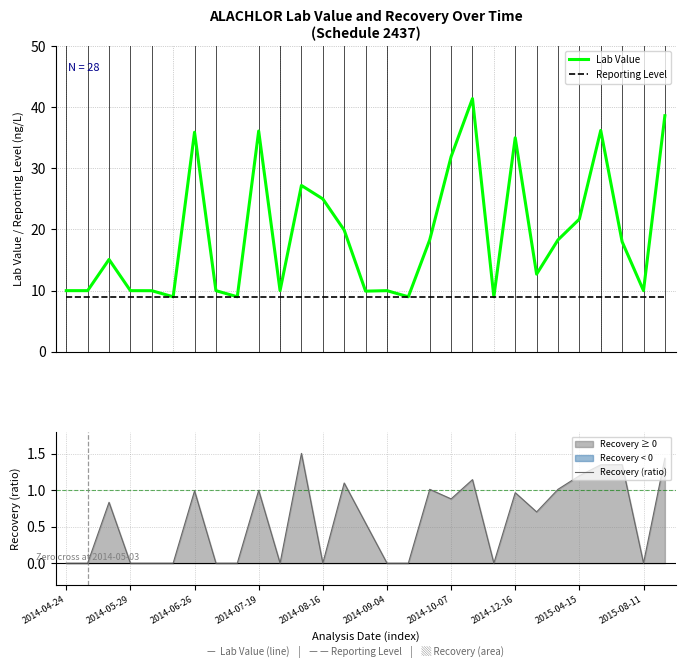

What is the lowest value of the Lab Value series?

9.0